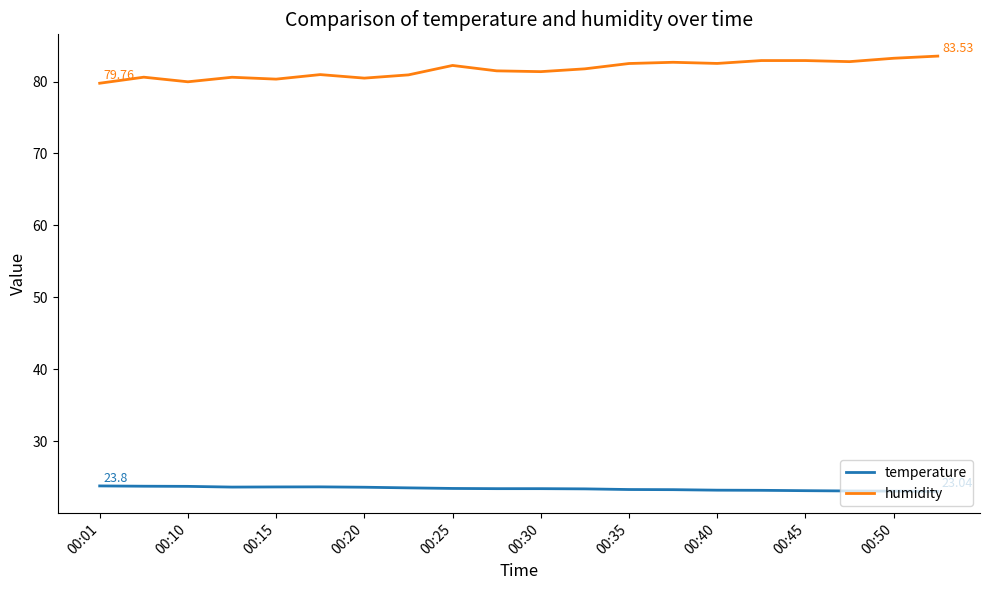

List the series in order of their overall mean, lowest first.

temperature, humidity